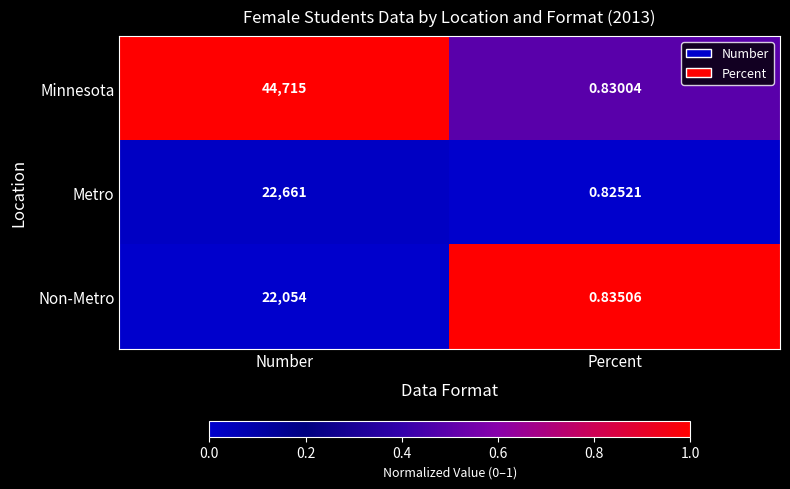

Rank the series by their maximum value, from highest to lowest.

Minnesota, Metro, Non-Metro